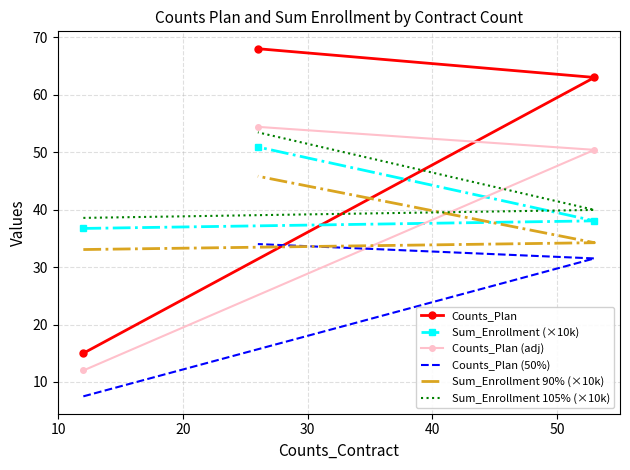

Is this an area chart (filled region under the line)?

No